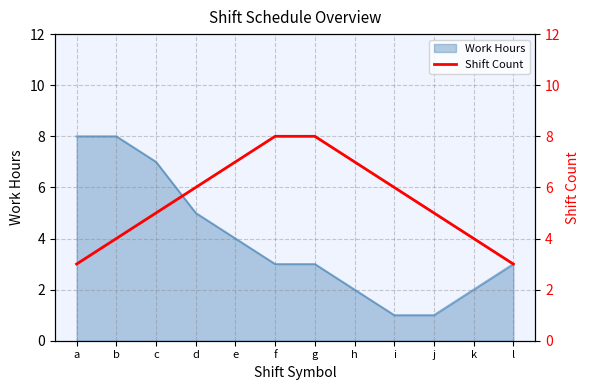

What is the difference between the maximum and second lowest values?

5